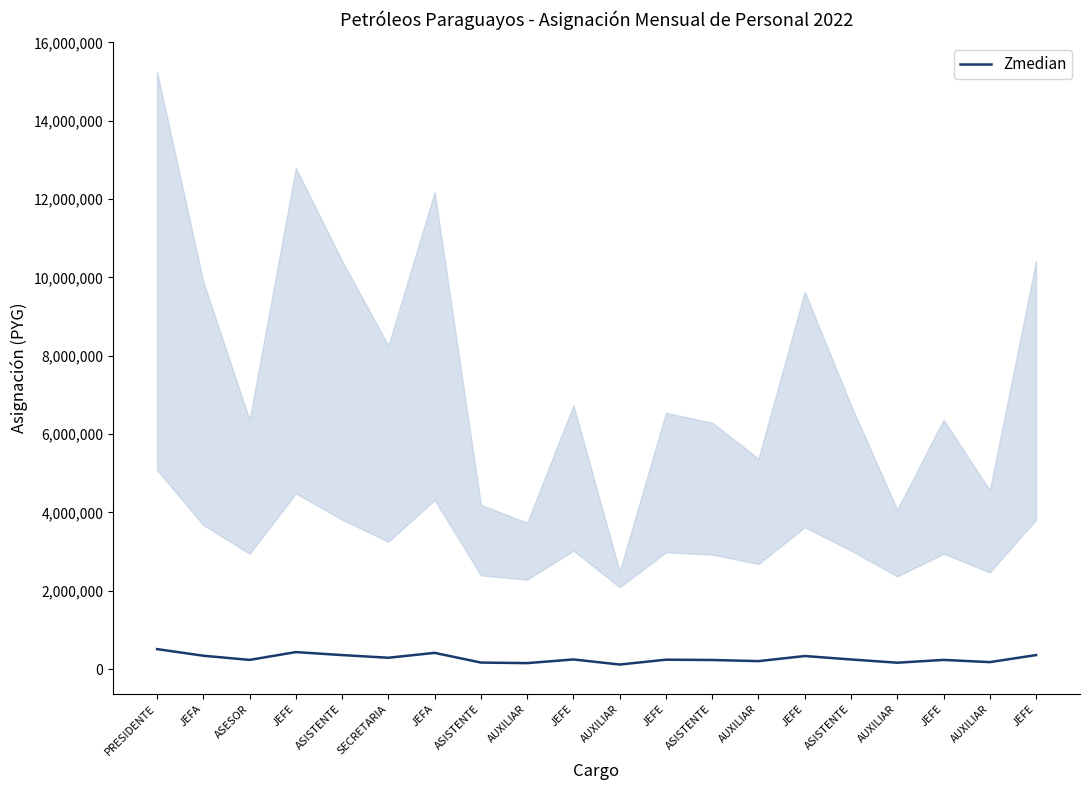

List the labels in order of value, largest first.

PRESIDENTE, JEFE, JEFA, ASISTENTE, JEFE, JEFA, JEFE, SECRETARIA, JEFE, ASISTENTE, JEFE, ASESOR, JEFE, ASISTENTE, AUXILIAR, AUXILIAR, ASISTENTE, AUXILIAR, AUXILIAR, AUXILIAR